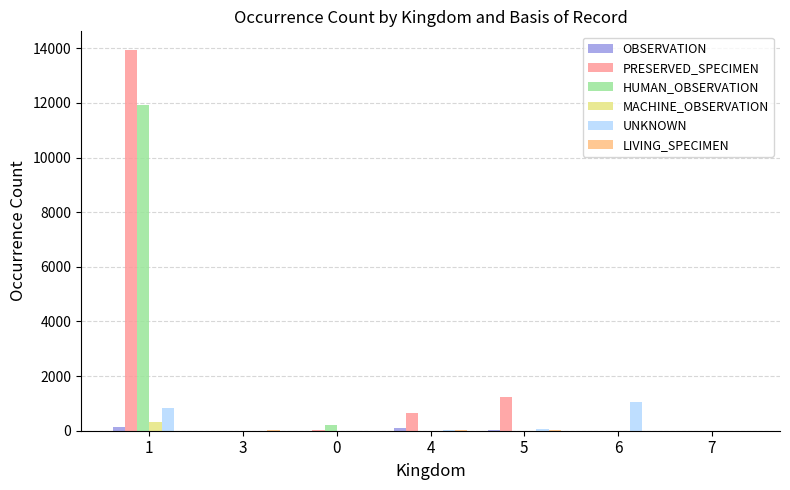

What is the maximum value shown in the chart?

13924